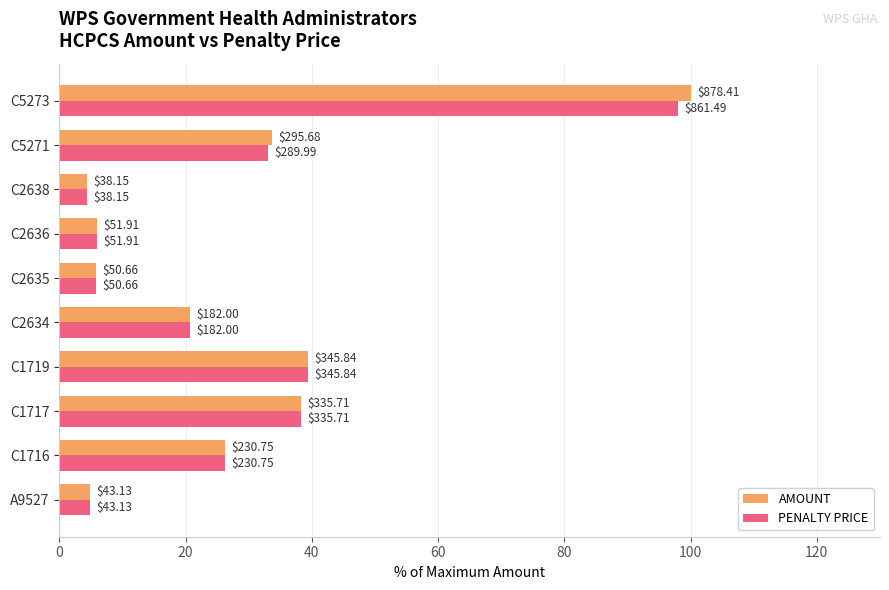

What are all the series names shown in the legend?

AMOUNT, PENALTY PRICE